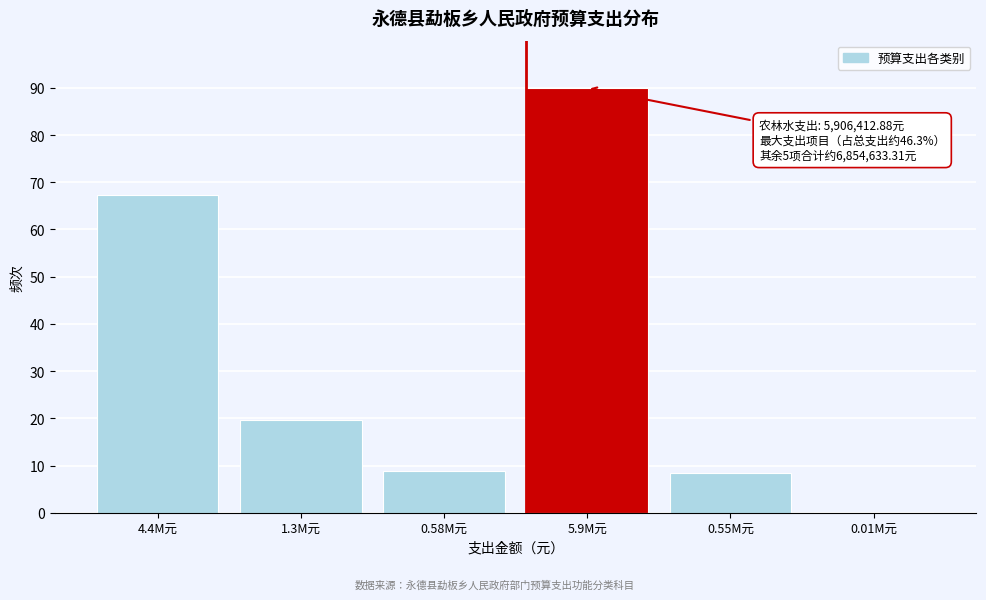

Reading left to right, what are all the values shown in this chart?

4.4M元=67.3	1.3M元=19.7	0.58M元=8.9	5.9M元=90.0	0.55M元=8.4	0.01M元=0.2